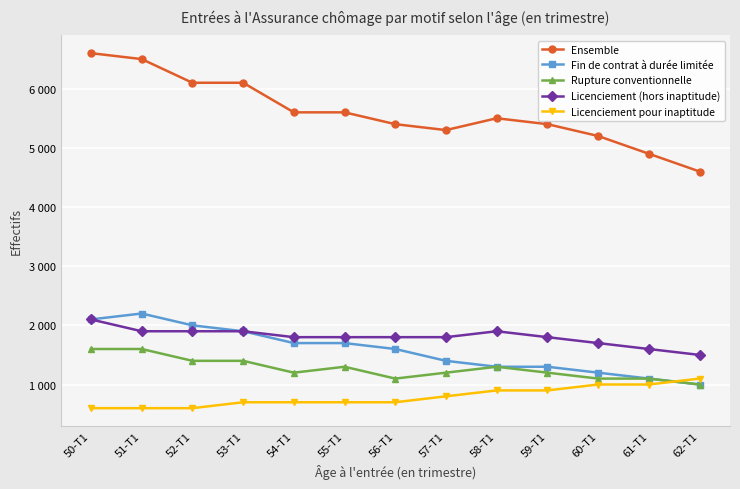

What are all the series names shown in the legend?

Ensemble, Fin de contrat à durée limitée, Rupture conventionnelle, Licenciement (hors inaptitude), Licenciement pour inaptitude